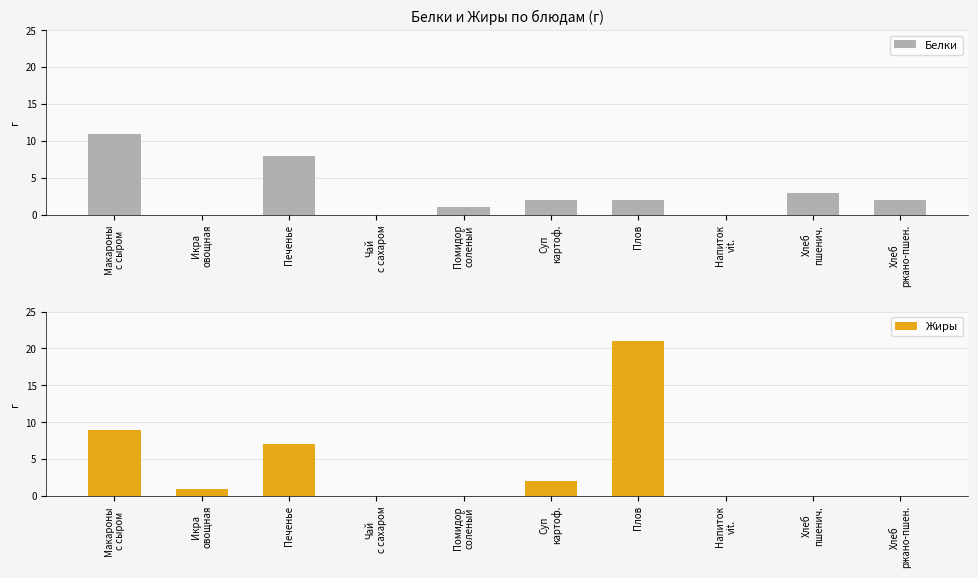

Between Икра
овощная and Печенье, which is larger?

Печенье